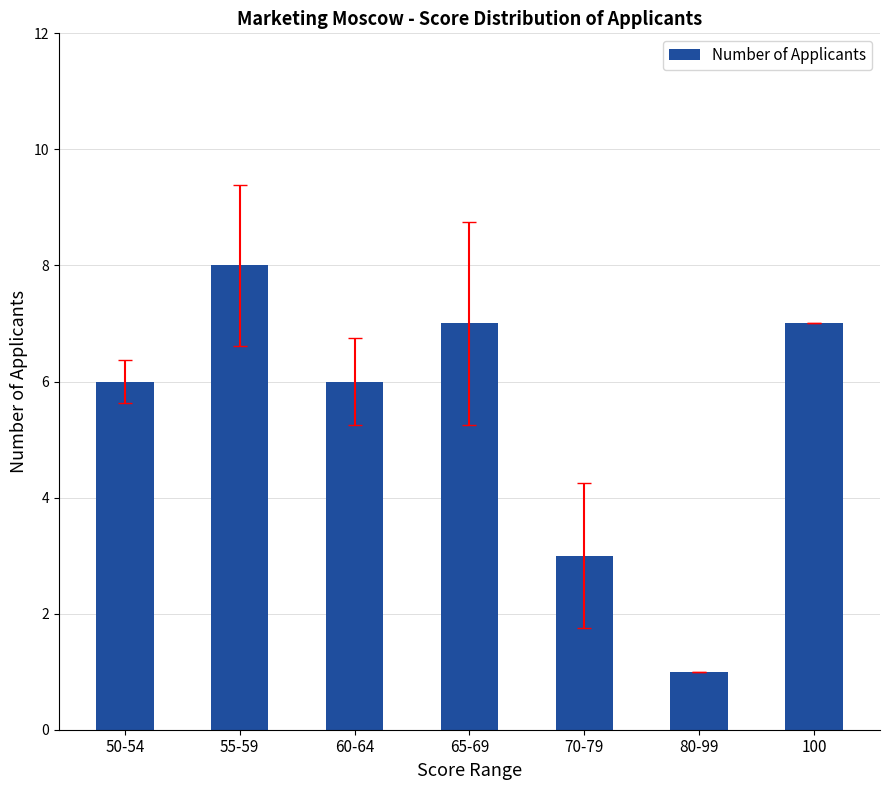

Which label corresponds to the largest value in the chart?

55-59